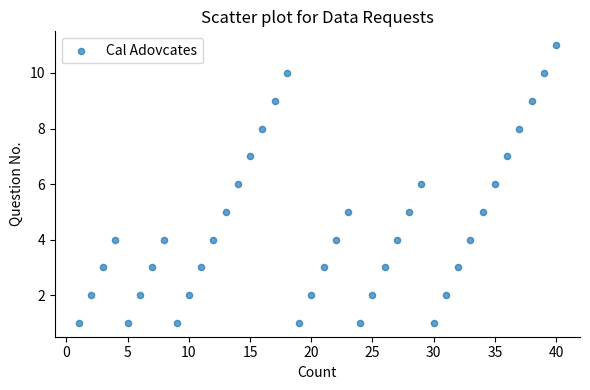

What is the range of X values (max minus min)?

39